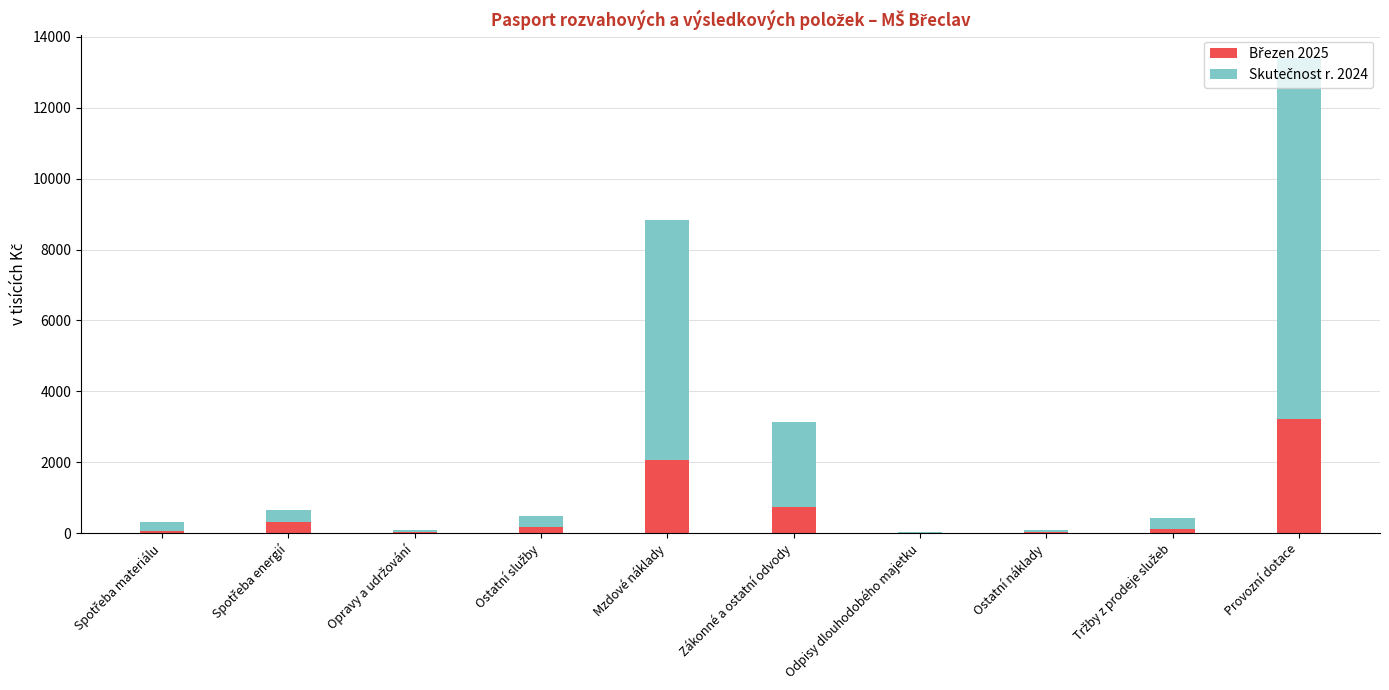

What are all the series names shown in the legend?

Březen 2025, Skutečnost r. 2024